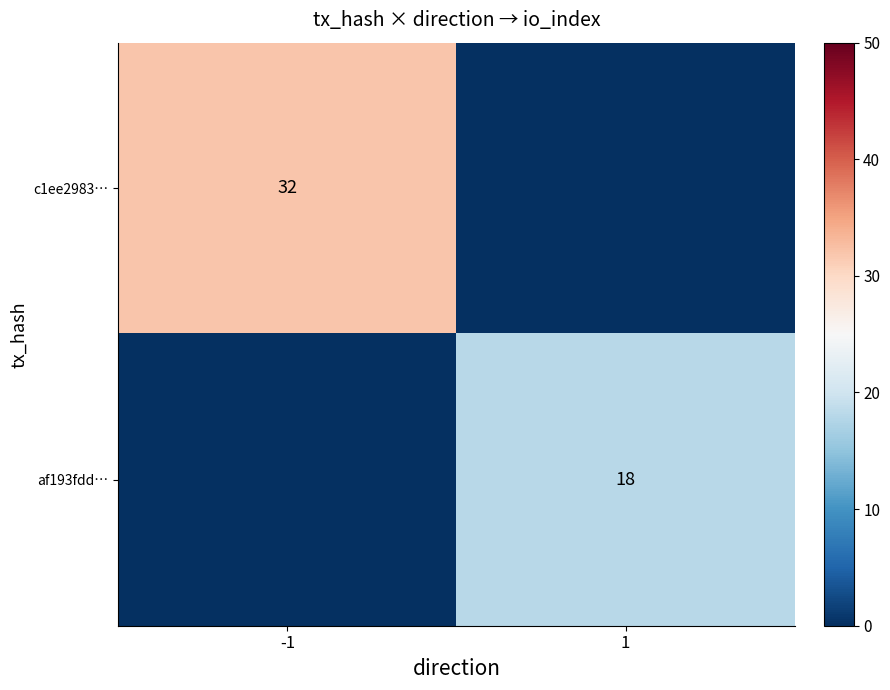

True or false: af193fdd… has a value of 18 at 1.

True